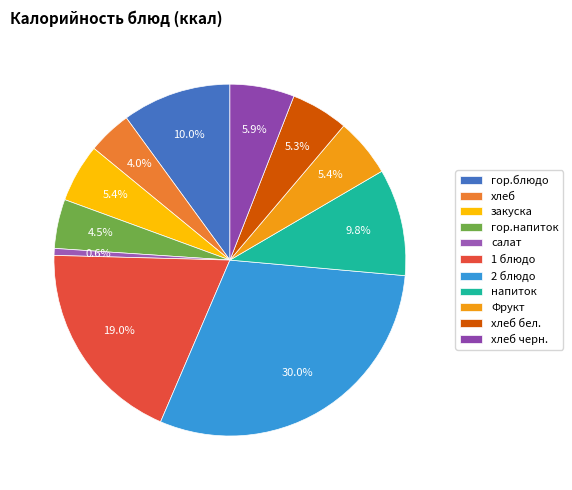

Does any single category account for the majority?

No